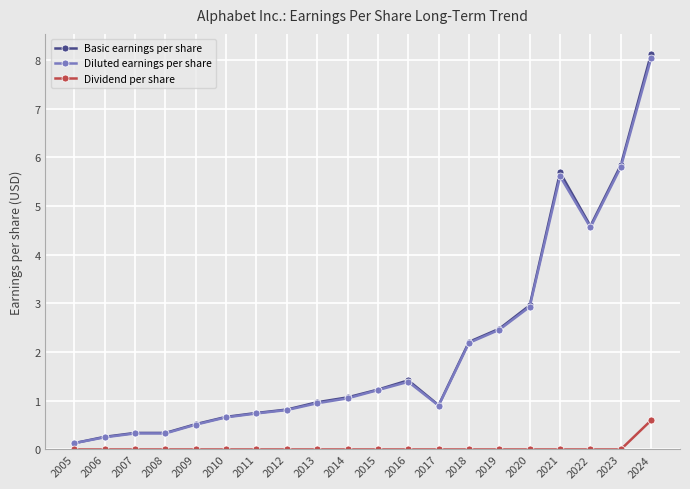

What is the approximate value of Diluted earnings per share at 2018?

2.2